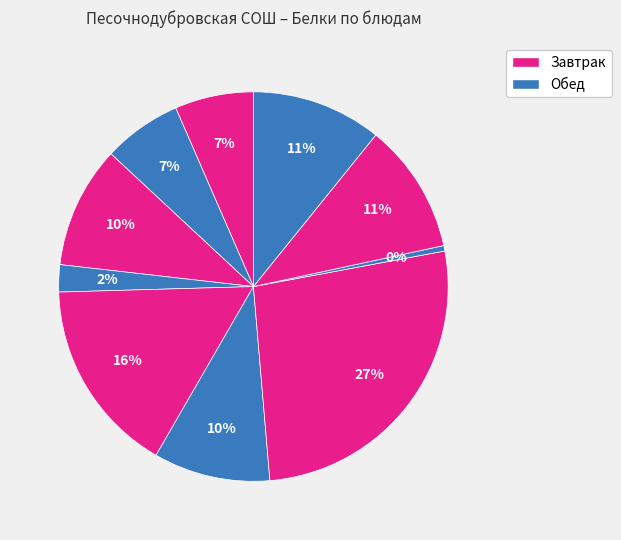

How many slices are in this pie chart?

10